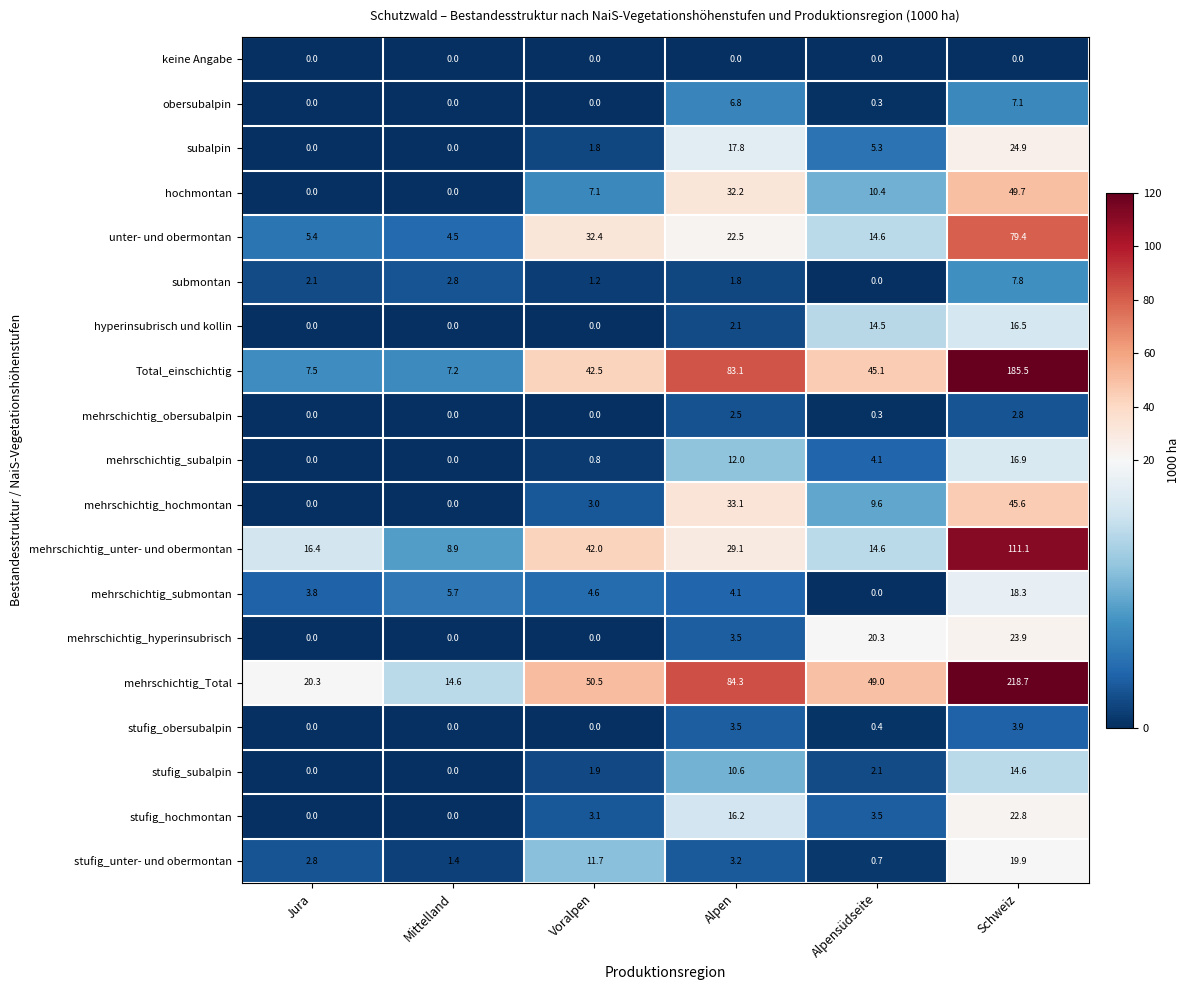

At which category is the sum across all series the highest?

Schweiz